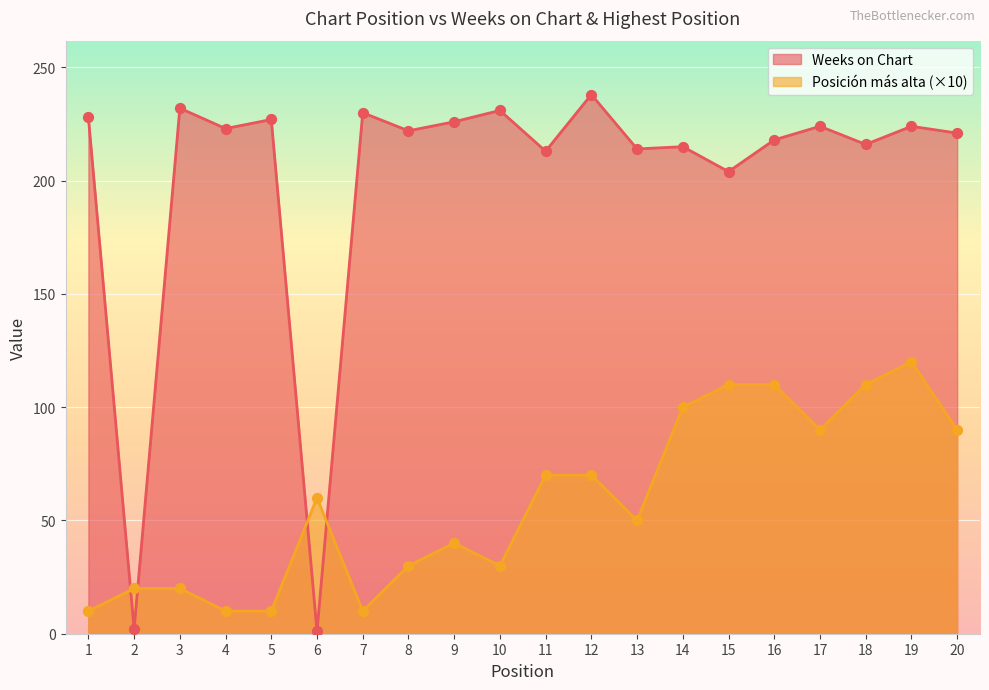

Which series reaches the minimum Y coordinate?

Weeks on Chart